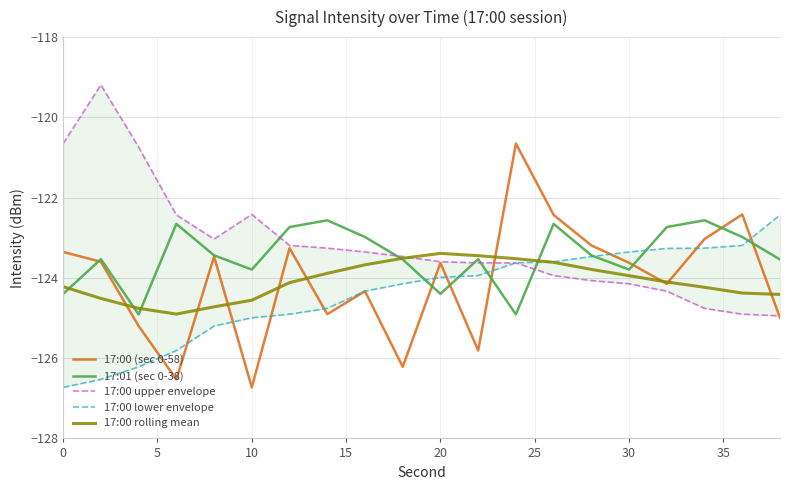

Is it true that 17:01 (sec 0-38) equals -79.7 at 20?

False